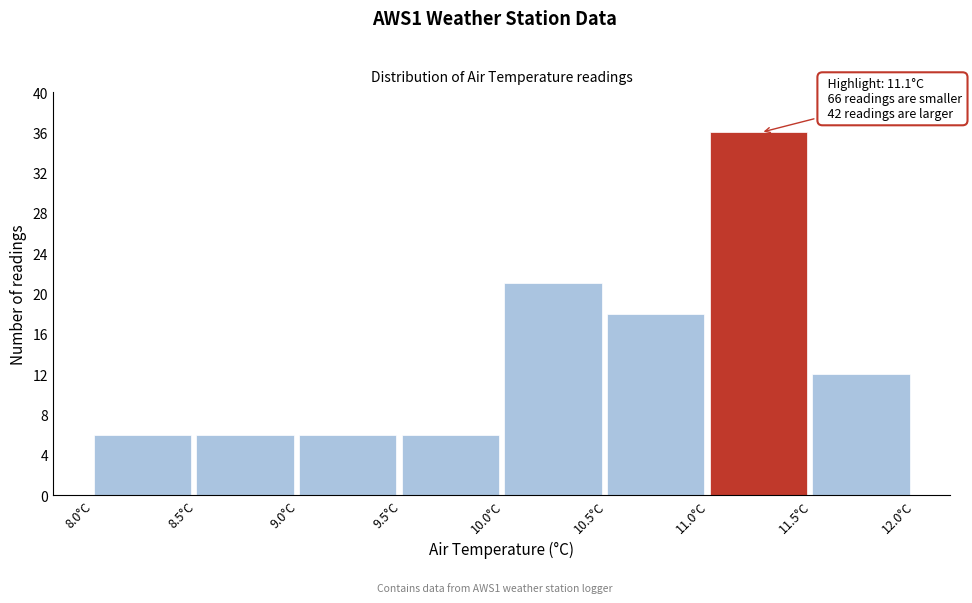

Which range on the x-axis has the tallest bar?

11.0 to 11.5